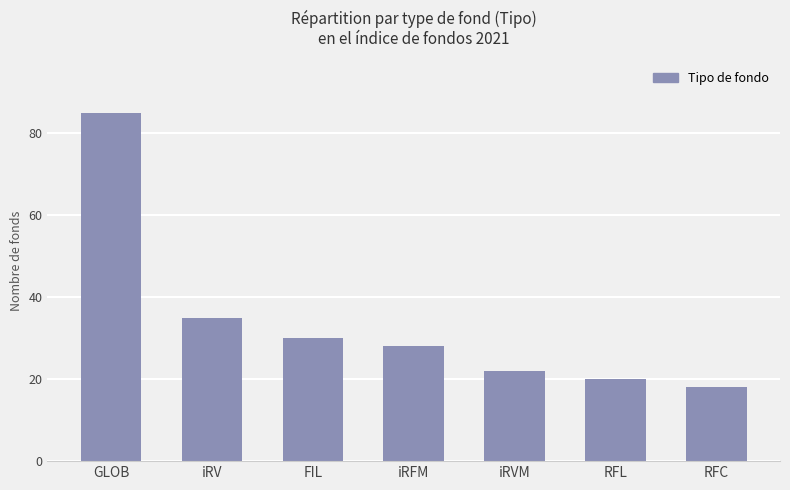

True or false: the data shows 53 at FIL.

False